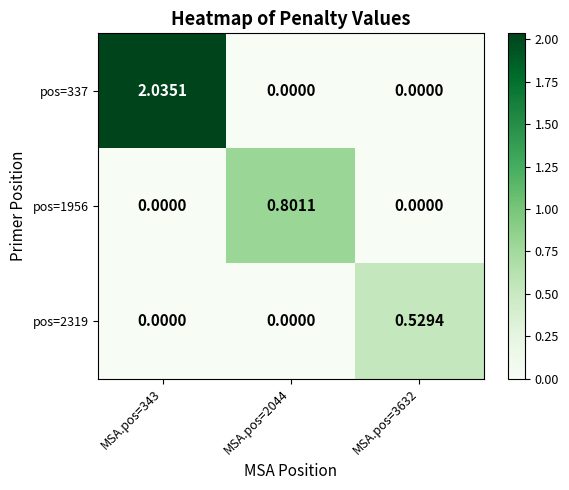

Is the value of pos=1956 at MSA.pos=3632 greater than the value of pos=2319 at MSA.pos=3632?

No